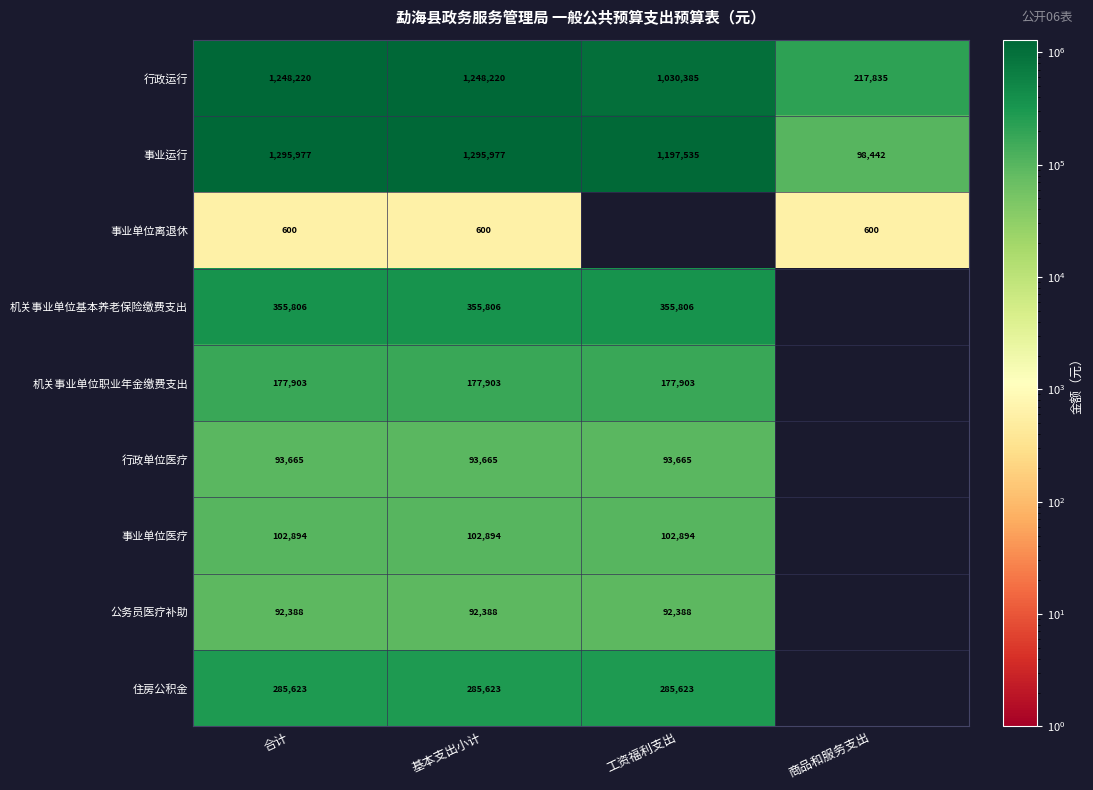

Between 工资福利支出 and 基本支出小计, which is larger?

基本支出小计